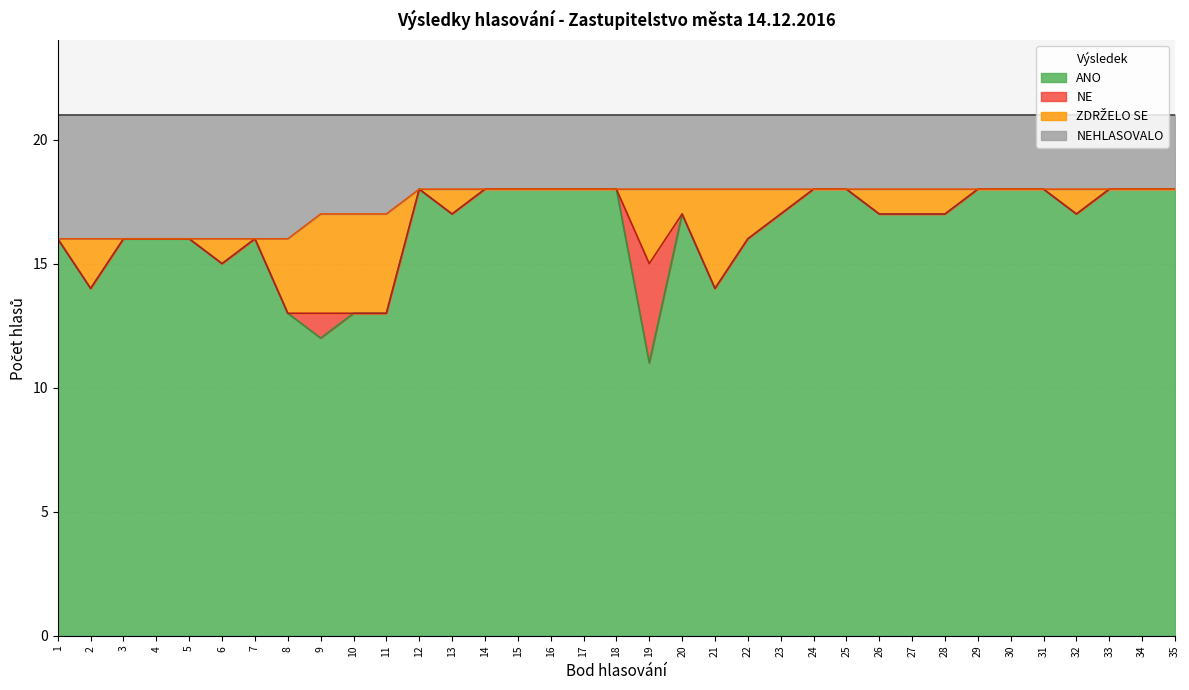

How many ZDRŽELO SE values are between 0 and 1?

27